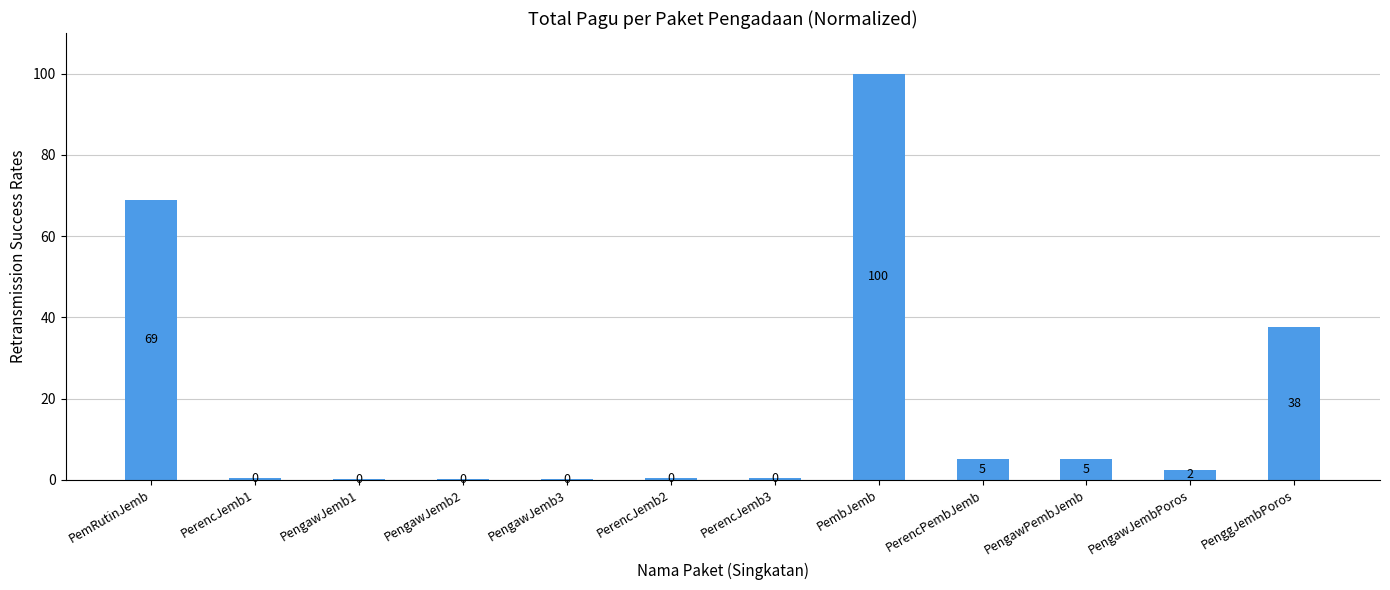

What is the label of the 5th bar from the right?

PembJemb